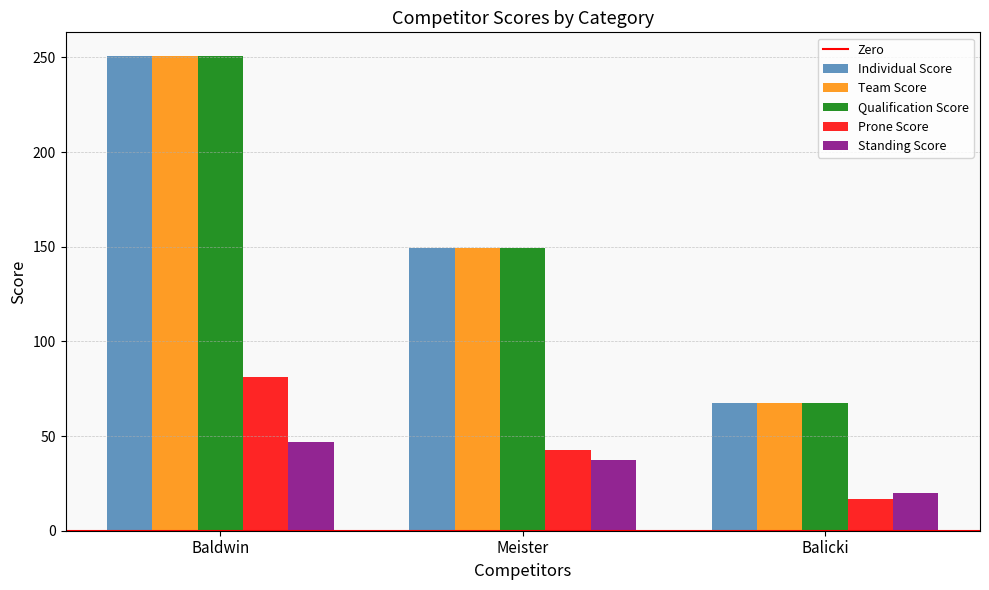

What is the spread (max minus min) of values at Balicki?

50.5